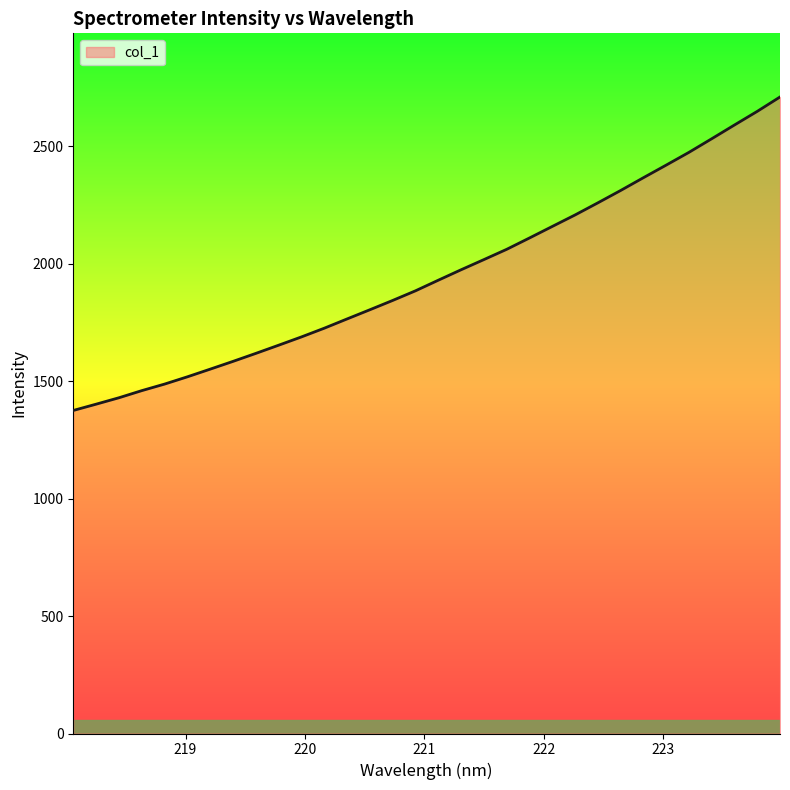

What is the maximum value shown in the chart?

2709.2